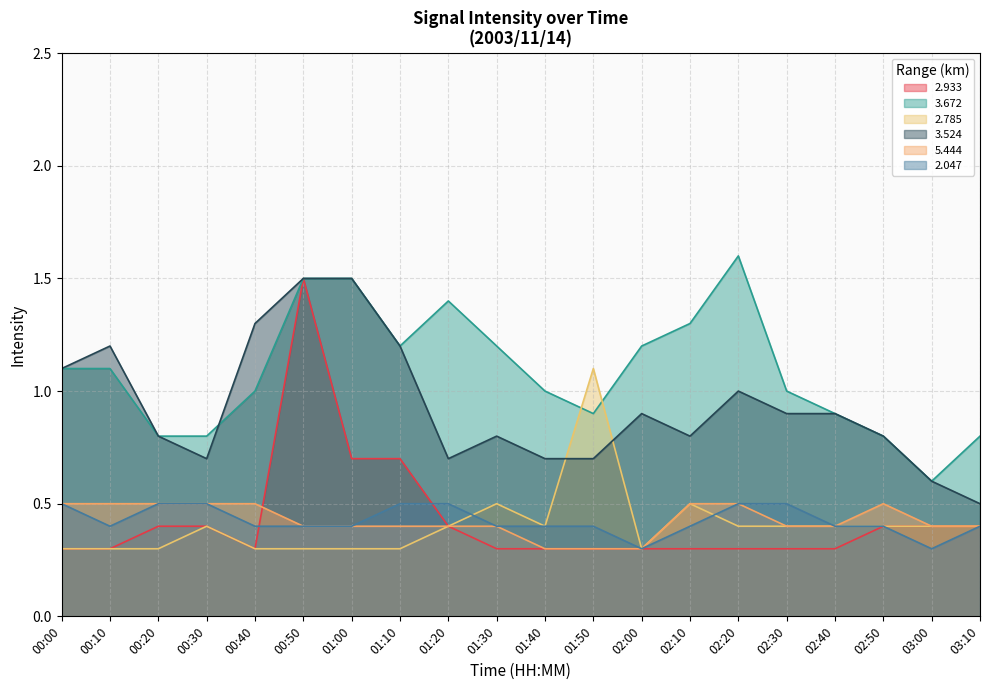

The value of   2.047 at 03:10 is 0.4. True or false?

True